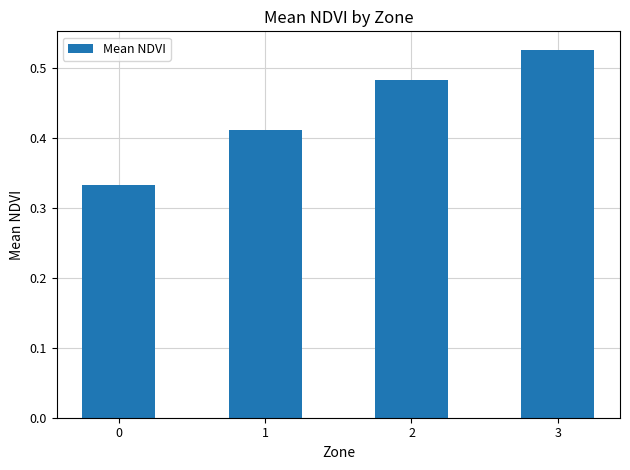

What is the sum of all values?

1.8